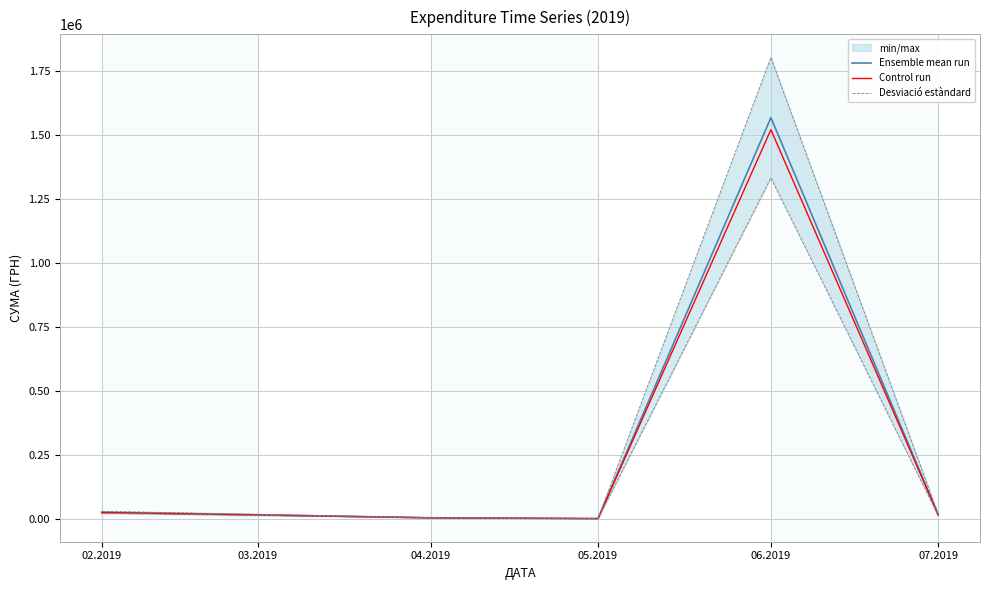

At which category does Ensemble mean run reach its first local peak?

06.2019